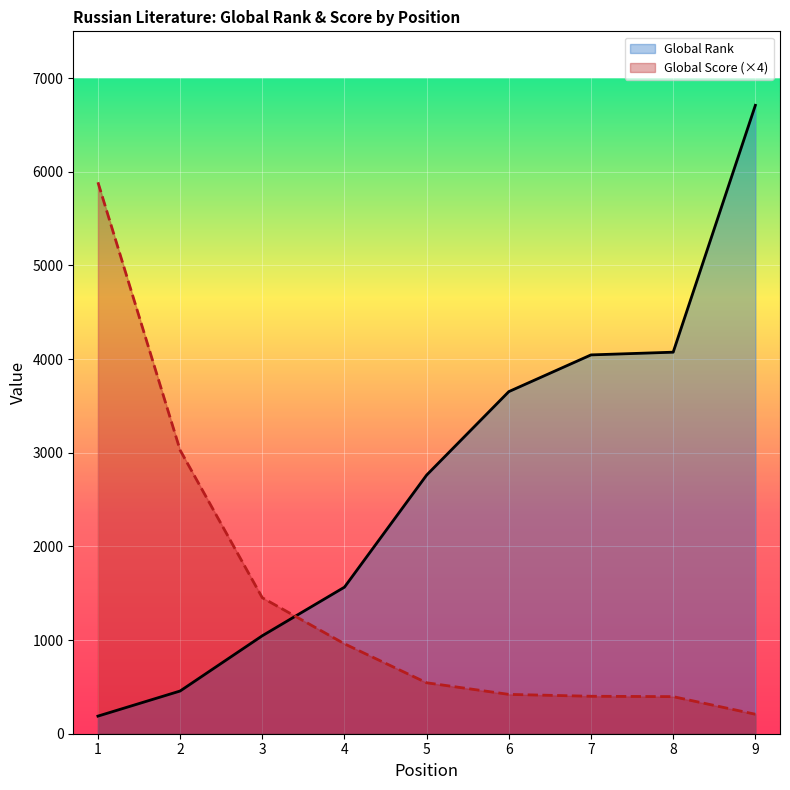

List the series in order of their peak value, lowest first.

Global Score (×4), Global Rank